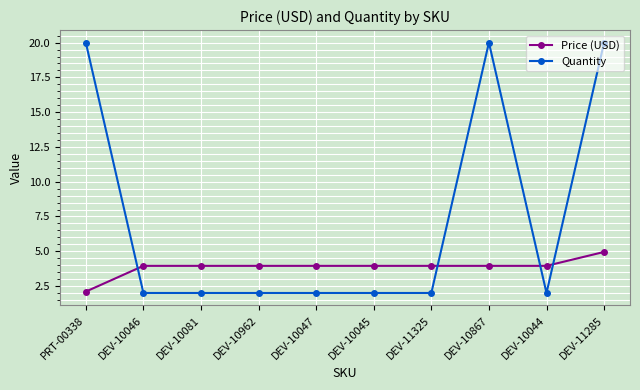

What is the approximate value of Quantity at DEV-11285?

20.0